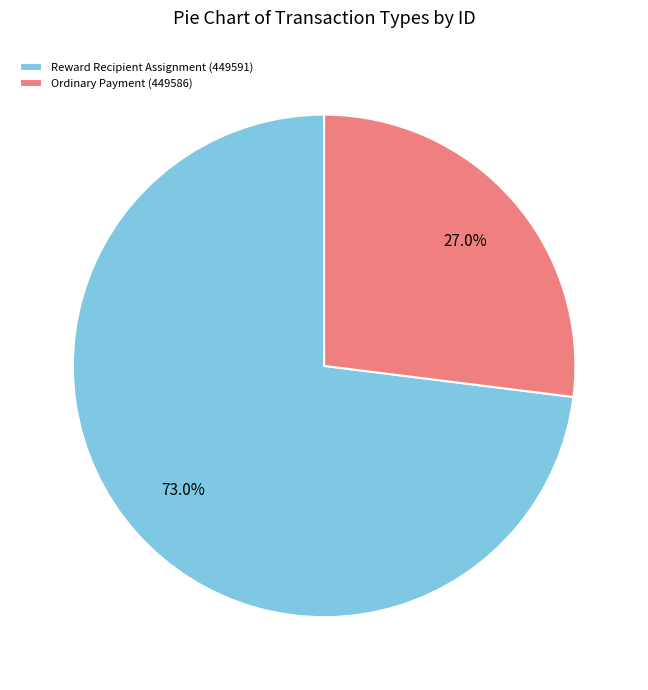

What is the smallest slice in the pie chart?

Ordinary Payment (449586)